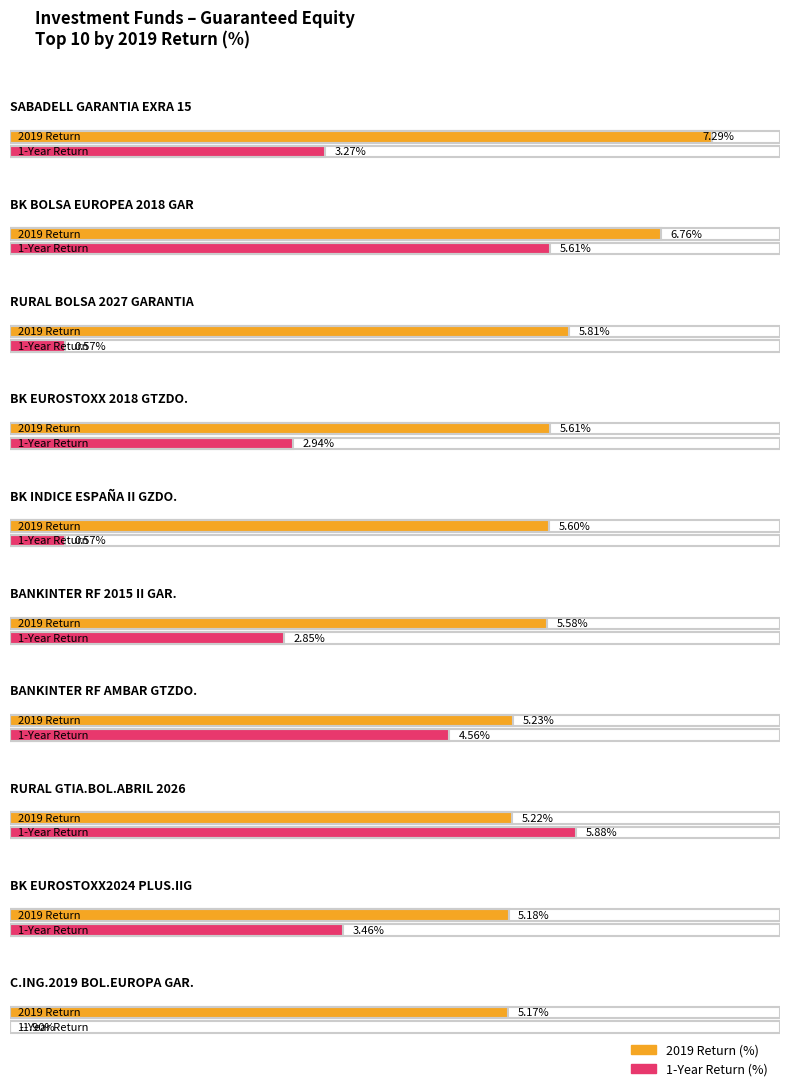

What is the total value across all series at BK EUROSTOXX 2018 GTZDO.?

8.6